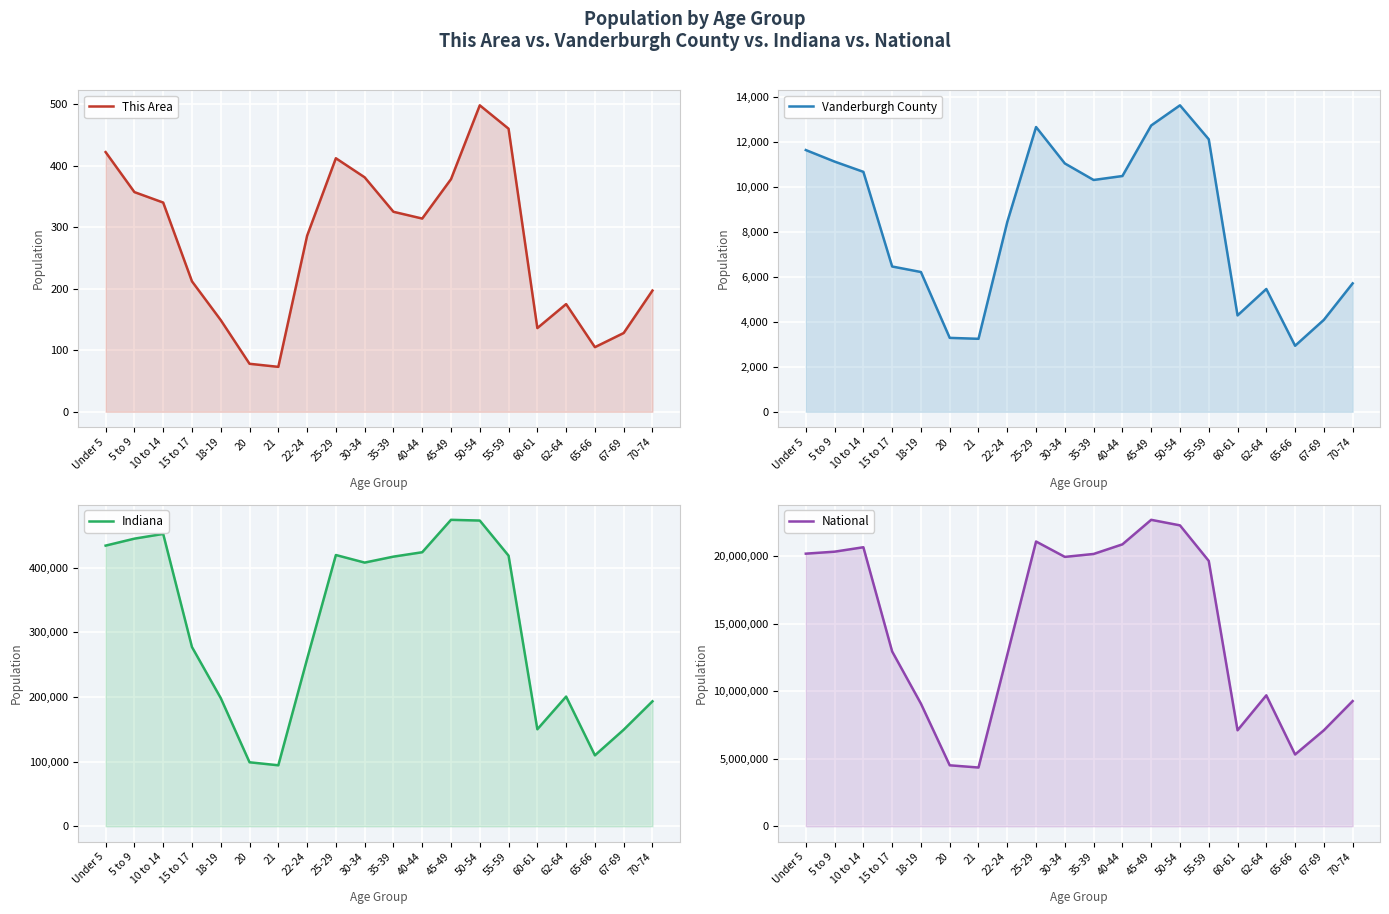

What is the sum of the Indiana values at 67-69 and 55-59?

567862